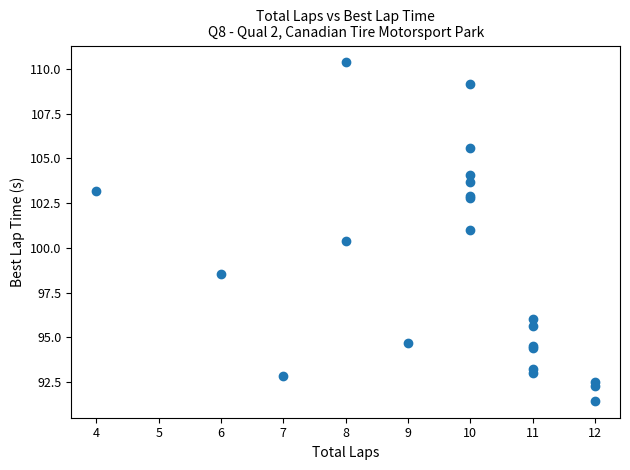

What Y value in the scatter plot is closest to 100?

100.4